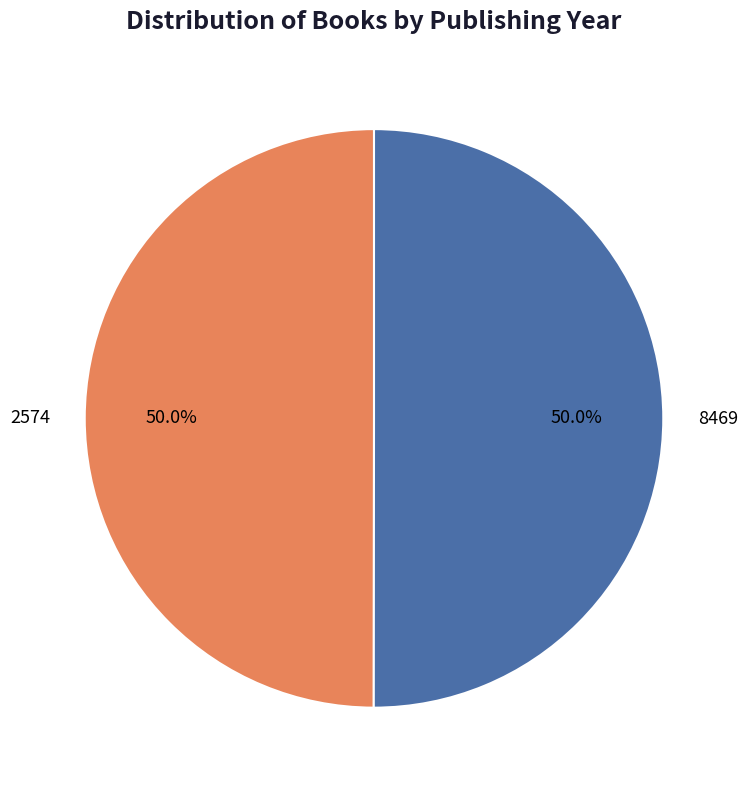

What percentage do 2574 and 8469 together represent?

100.0%